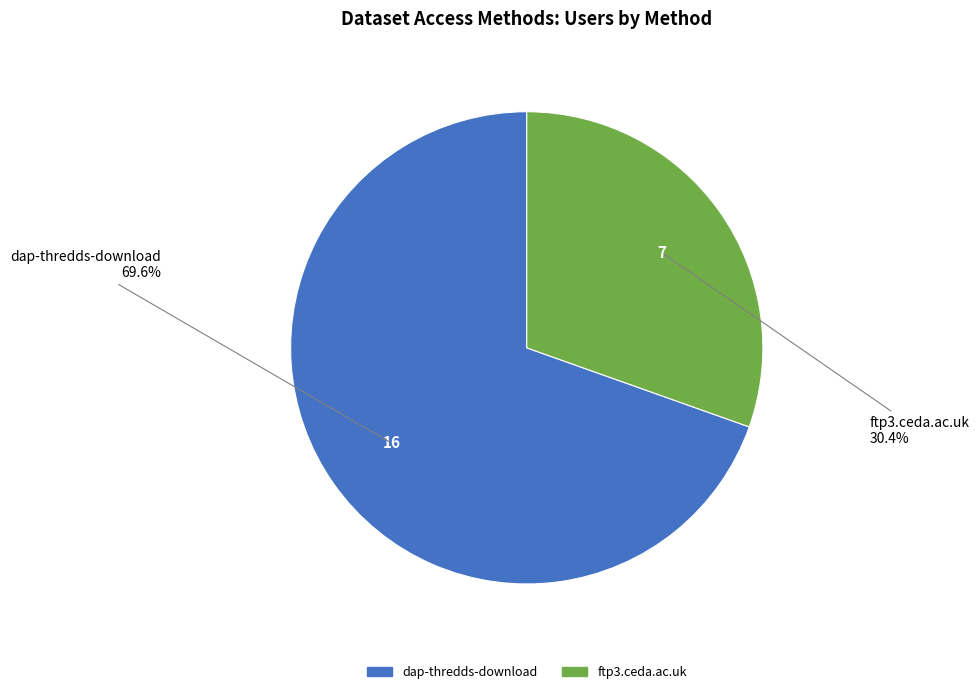

Which category has the smallest portion of the pie?

ftp3.ceda.ac.uk